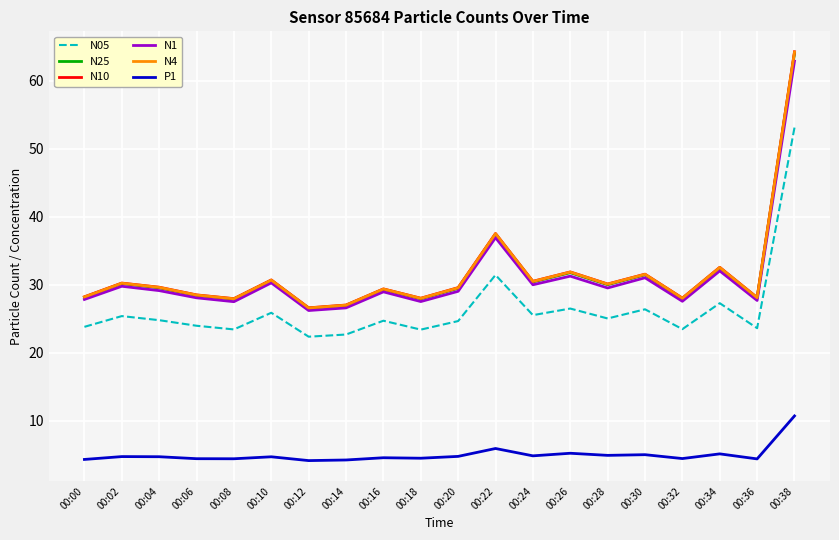

At which category is the sum across all series the highest?

00:38